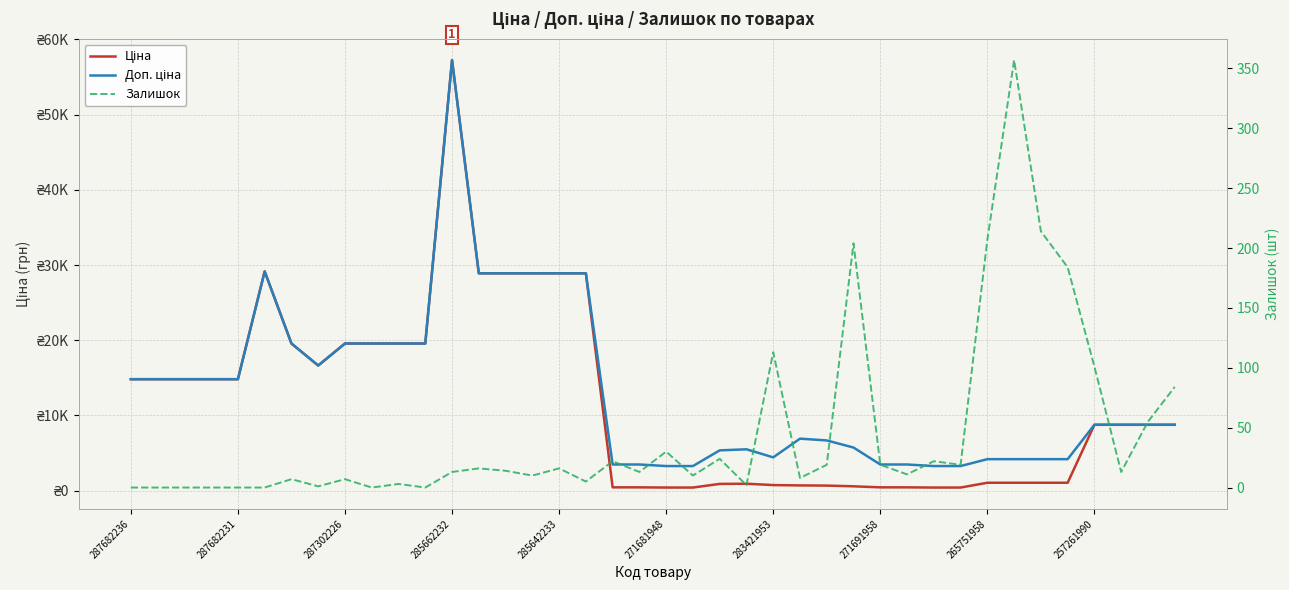

At how many categories does at least one series exceed 31961?

1